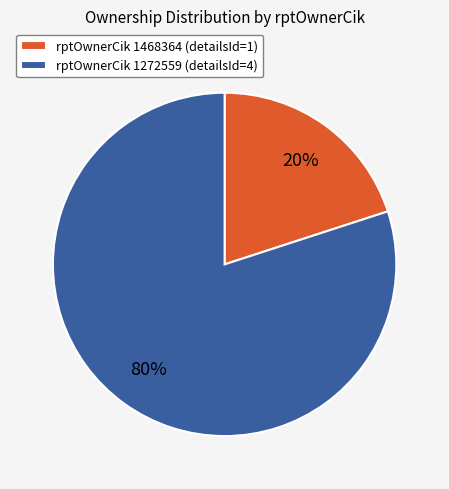

How many slices are in this pie chart?

2